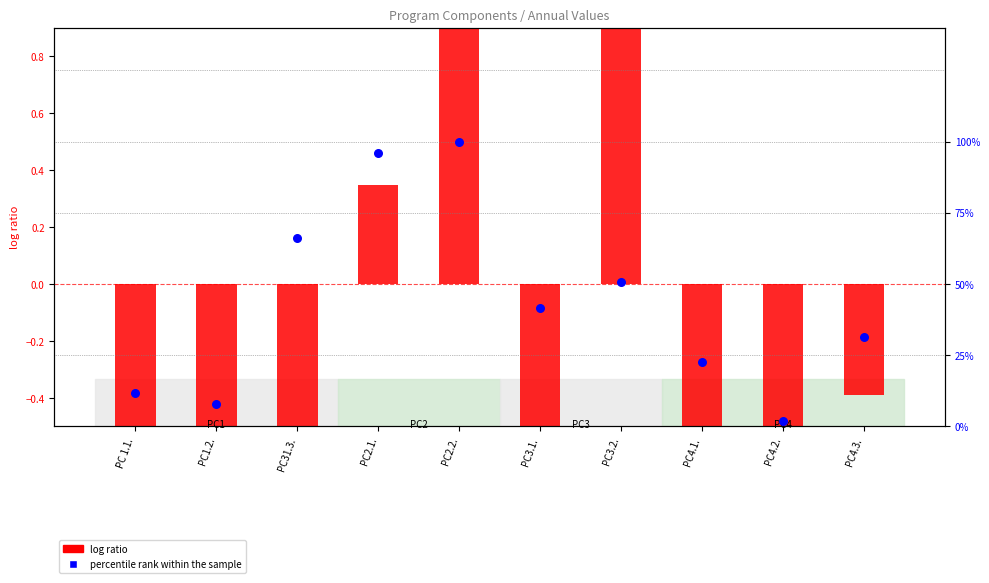

What is the total value across all series at PC4.1.?

-0.4